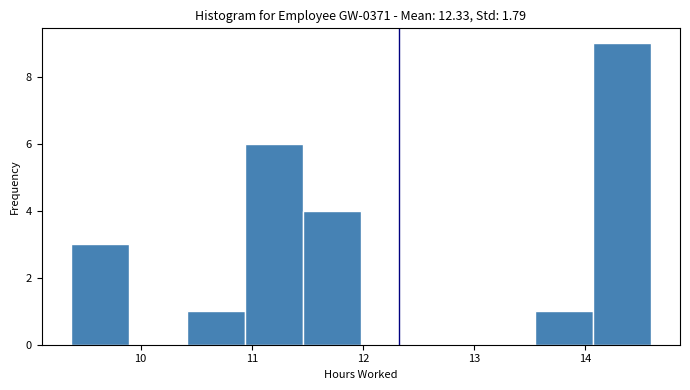

Reading left to right, list every bar in this chart as the range it spans on the x-axis followed by its height. Neither the bar edges nor the heights are printed on the chart, so give them approximately, as read against the axes.

9.4 to 9.9: 3
9.9 to 10.4: 0
10.4 to 10.9: 1
10.9 to 11.5: 6
11.5 to 12.0: 4
12.0 to 12.5: 0
12.5 to 13.0: 0
13.0 to 13.5: 0
13.5 to 14.1: 1
14.1 to 14.6: 9